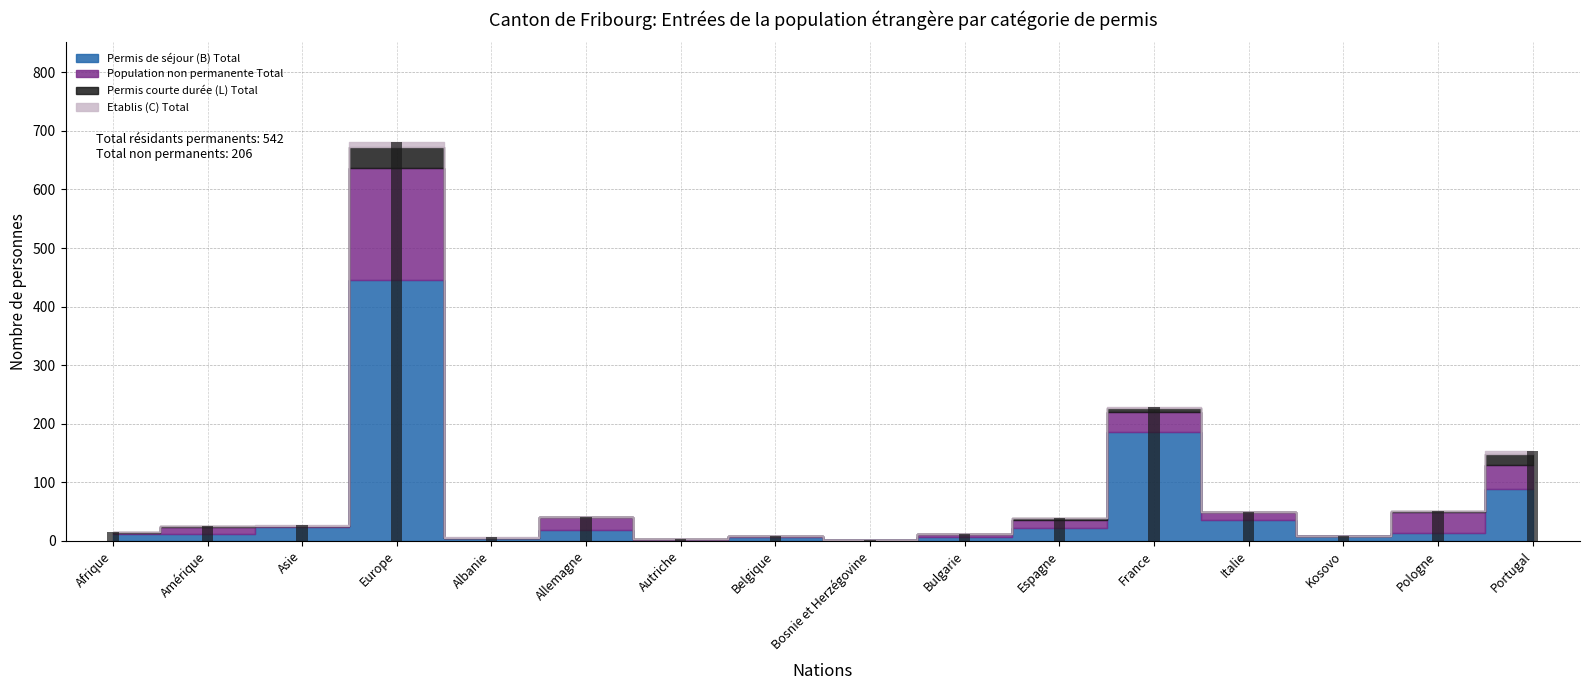

What value does the data have at Amérique?

25